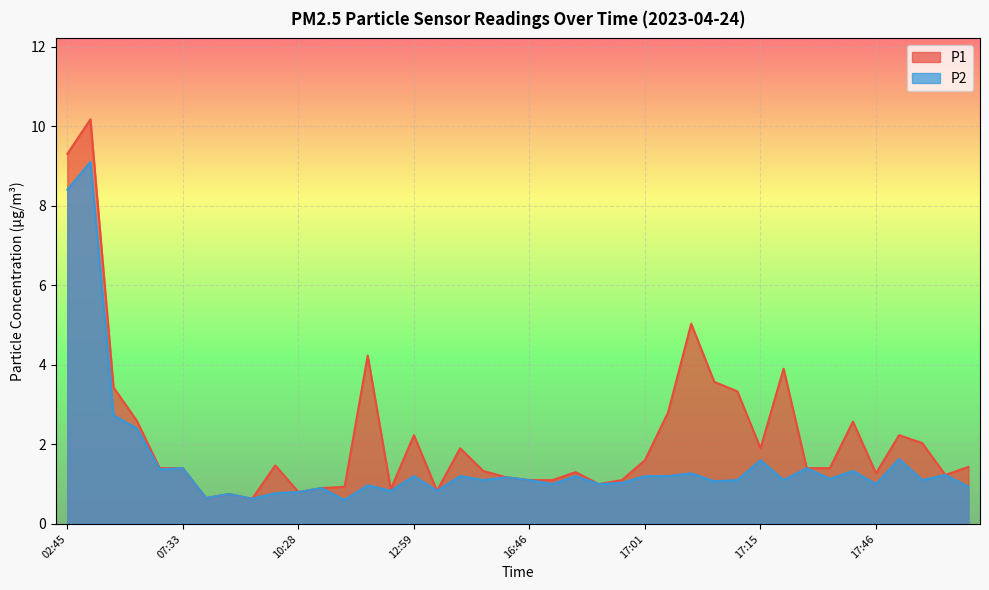

At which category does the chart reach its minimum across all series?

10:33